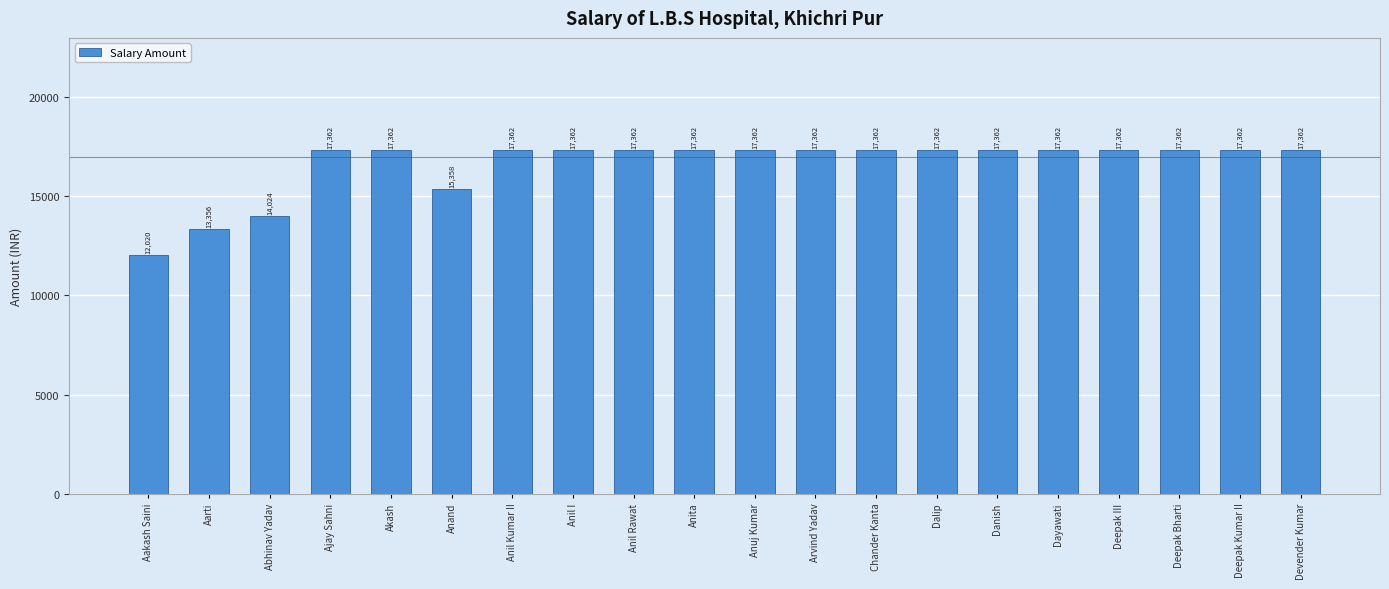

What is the minimum value shown in the chart?

12020